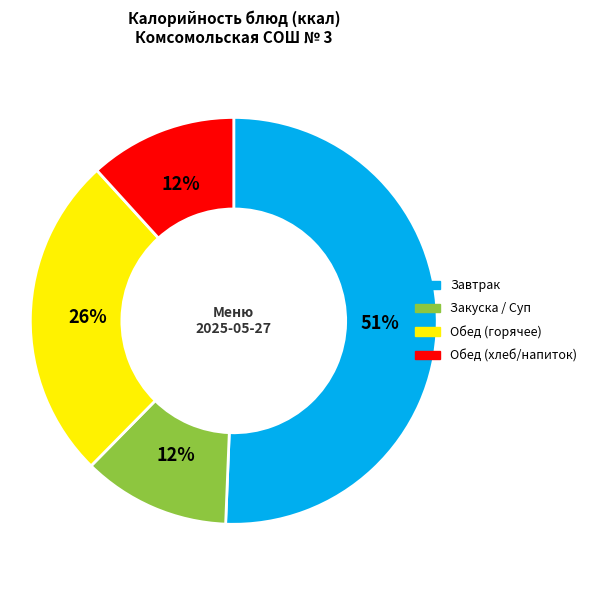

To the nearest percent, what is the average slice percentage?

25%